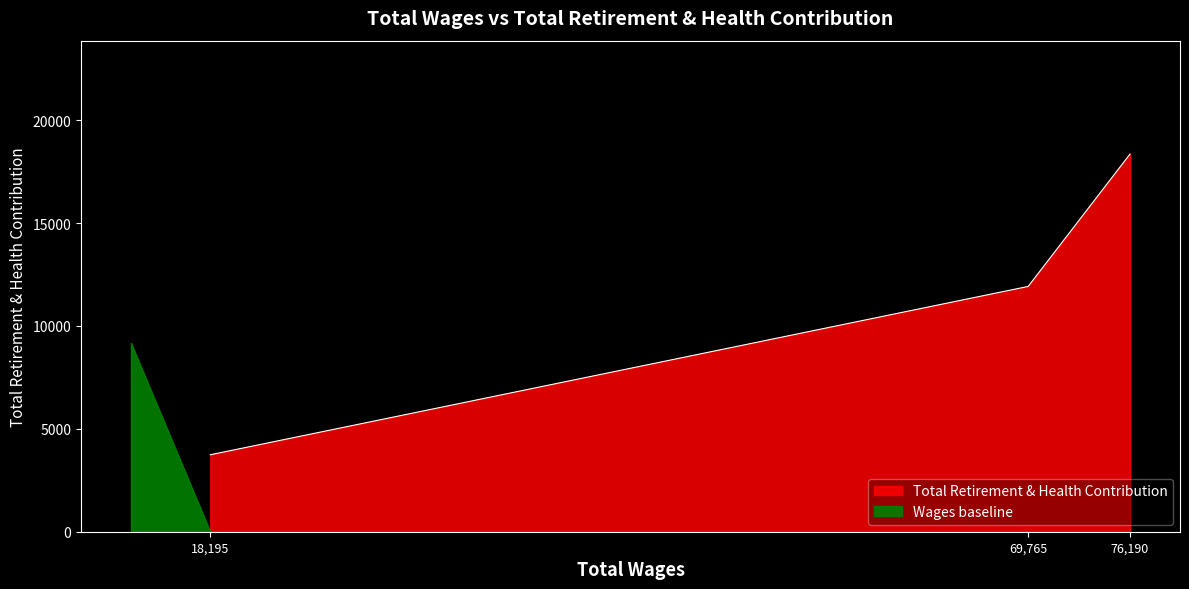

Rank the categories by Total Retirement & Health Contribution value from highest to lowest.

76,190, 69,765, 18,195